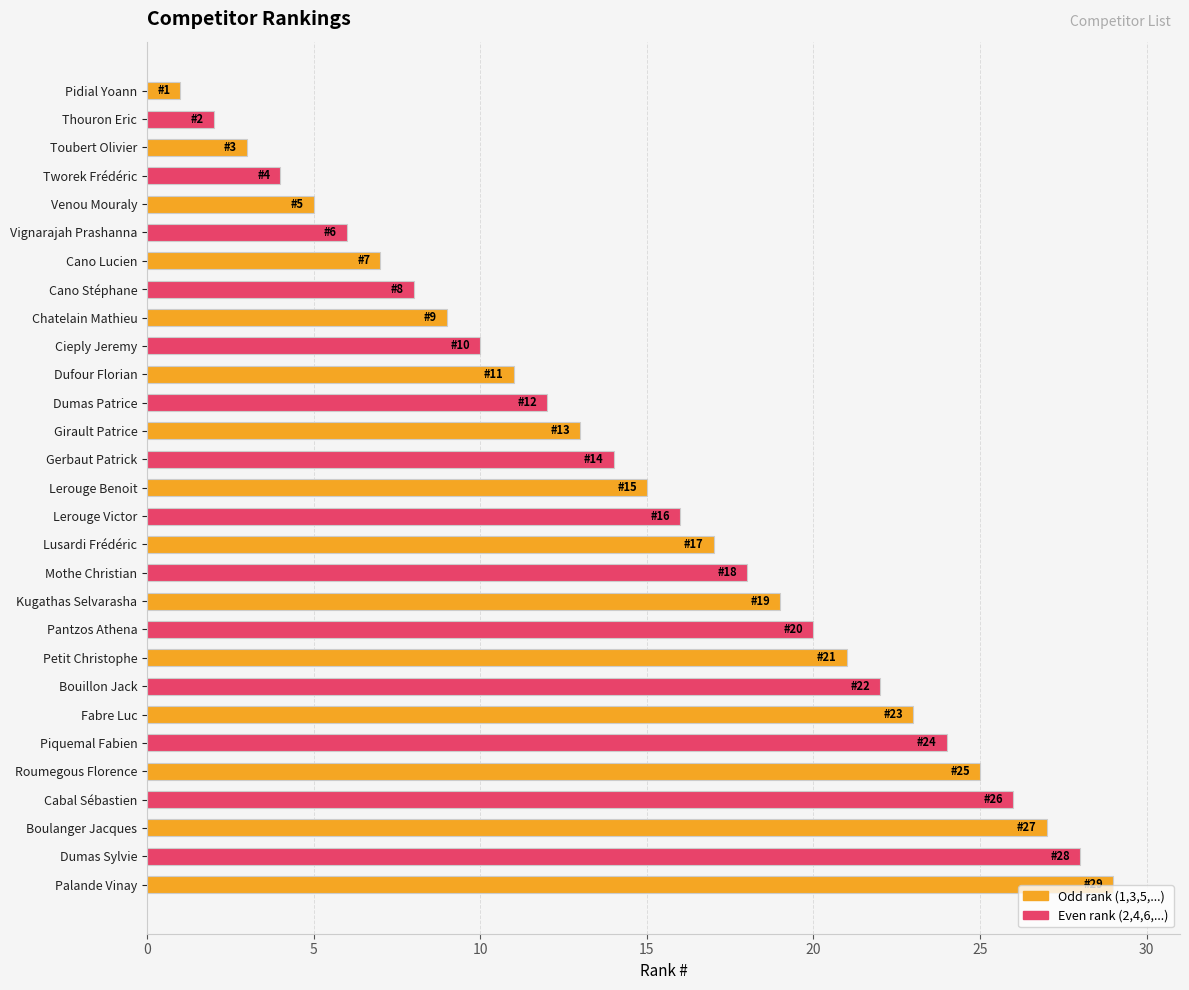

What is the sum of all values?

435